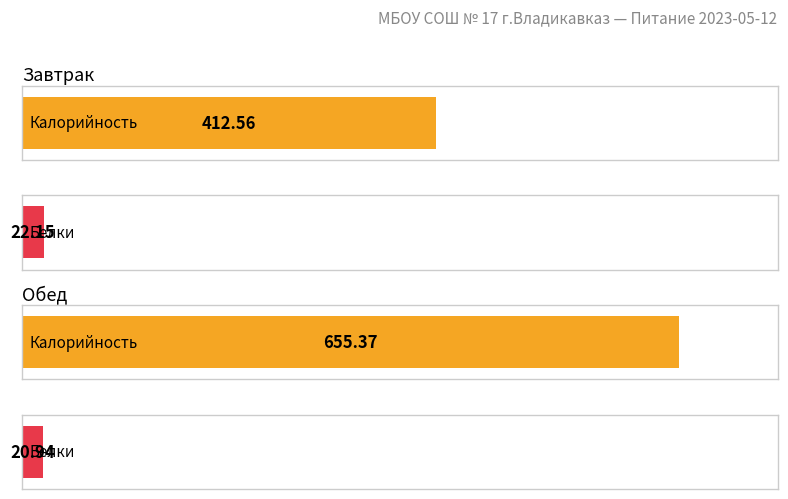

What is the label of the 2nd bar from the left?

Обед